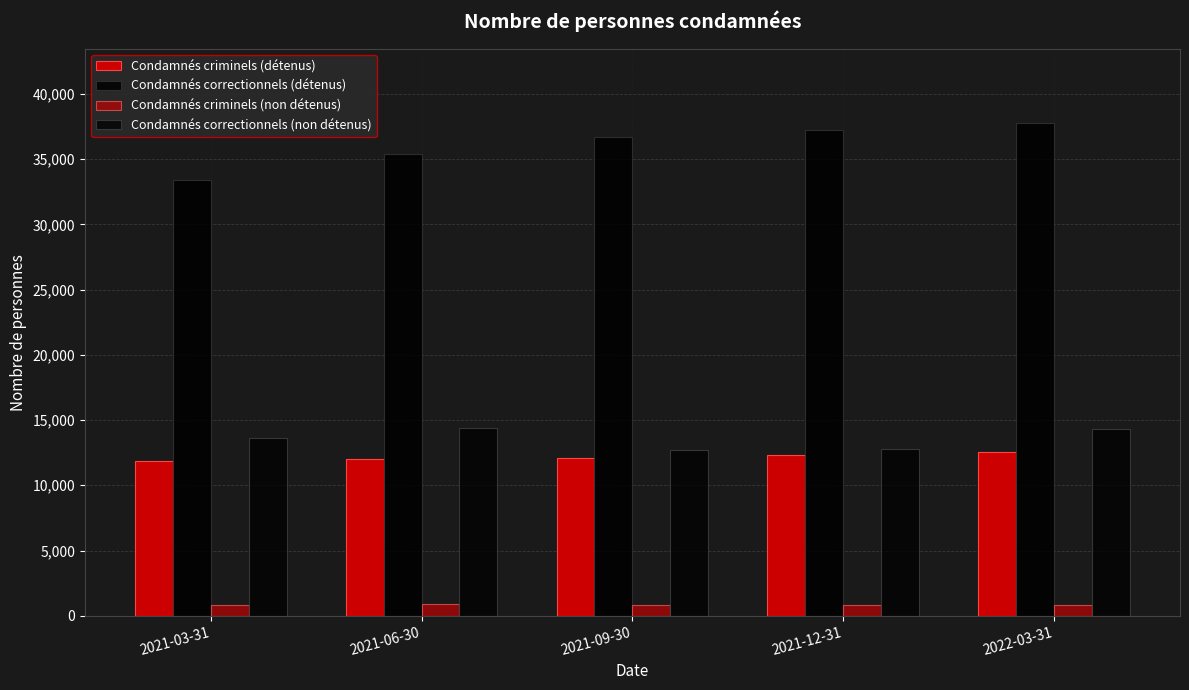

The Condamnés criminels (non détenus) series shows 813 at 2022-03-31. True or false?

True